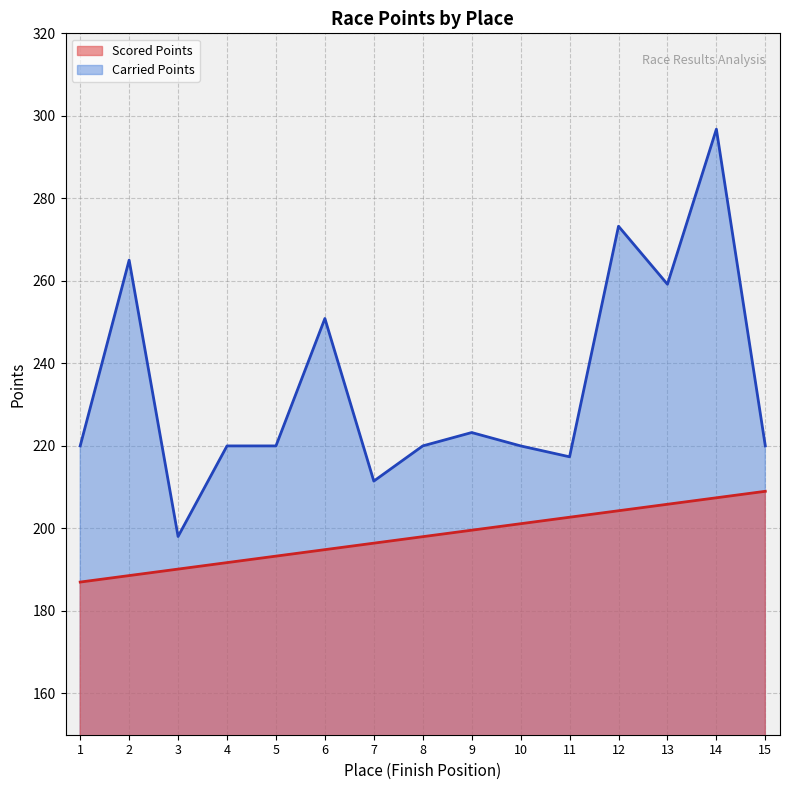

Is it true that Scored Points equals 141.0 at 15?

False